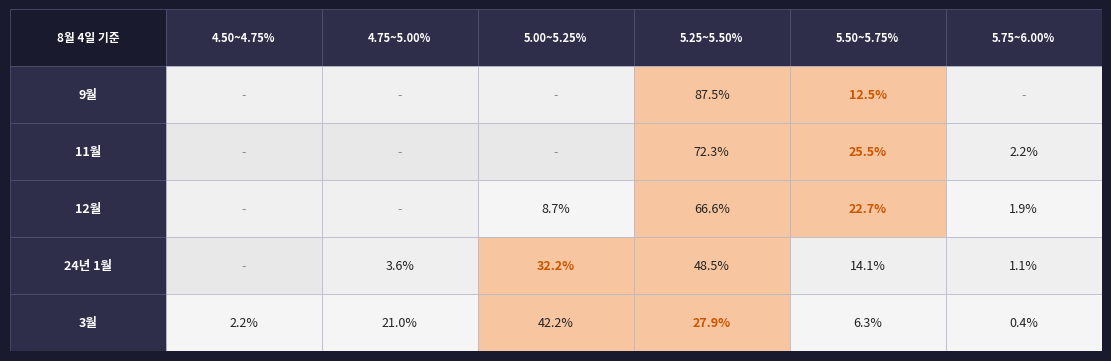

How many values in 24년 1월 are above zero?

5